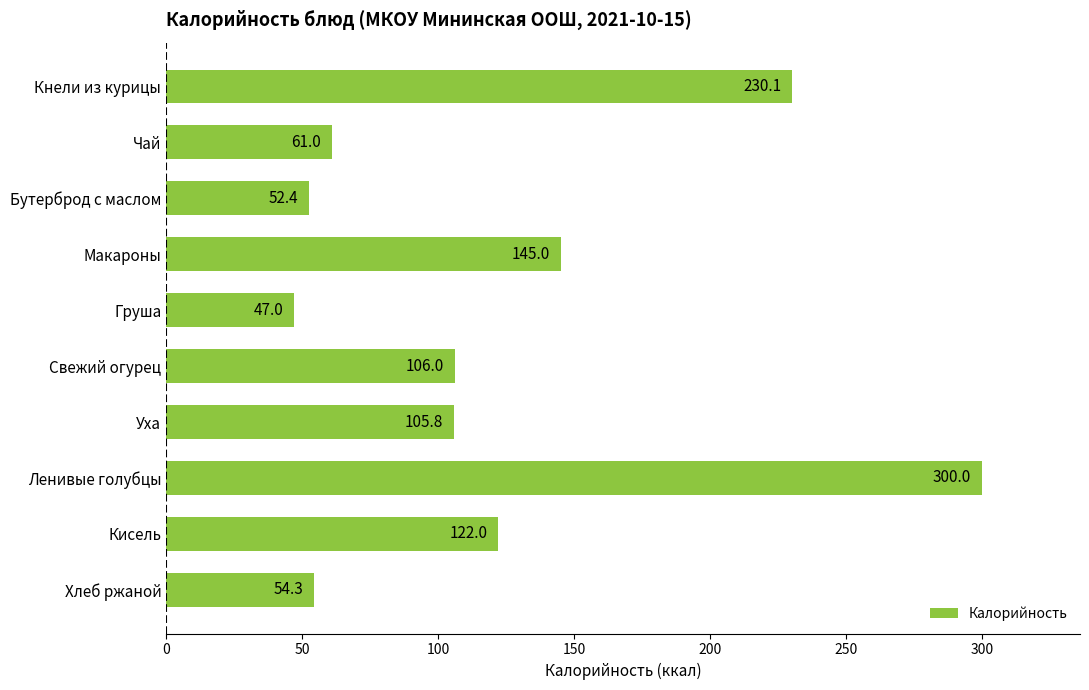

Approximately how many times larger is the value at Уха compared to Чай?

1.7